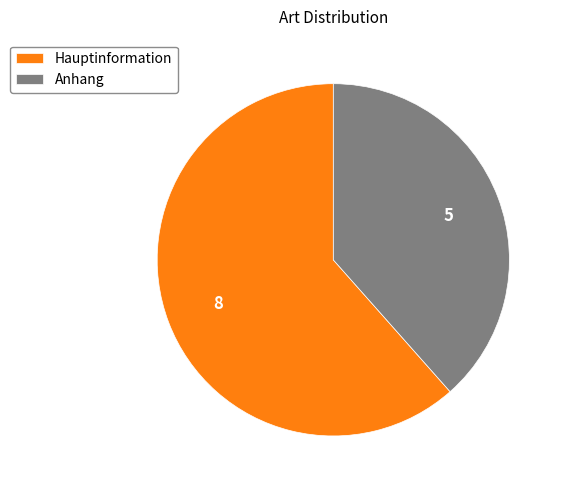

Do Anhang and Hauptinformation together represent more than half of the pie?

Yes